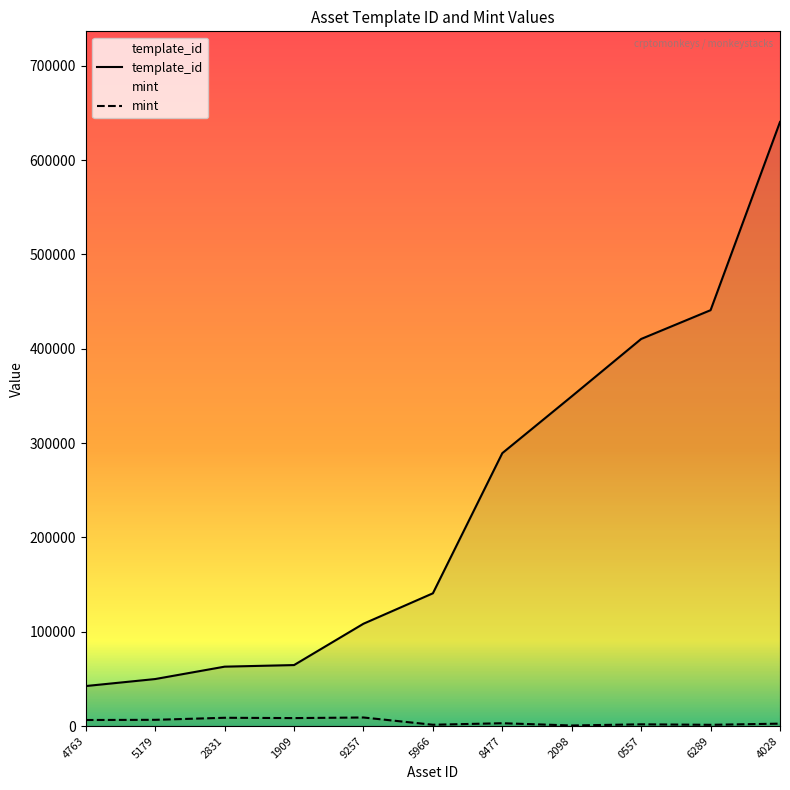

True or false: template_id and mint cross at least once.

False